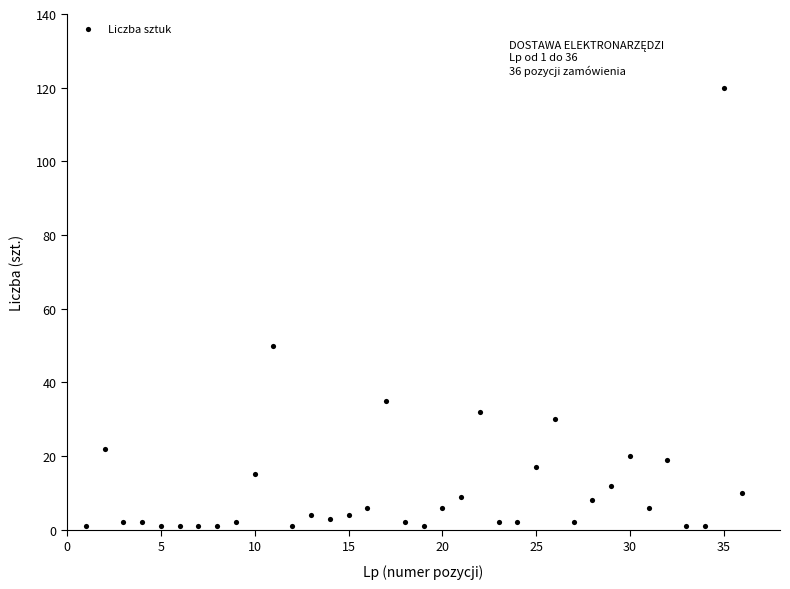

What is the range of Y values (max minus min)?

119